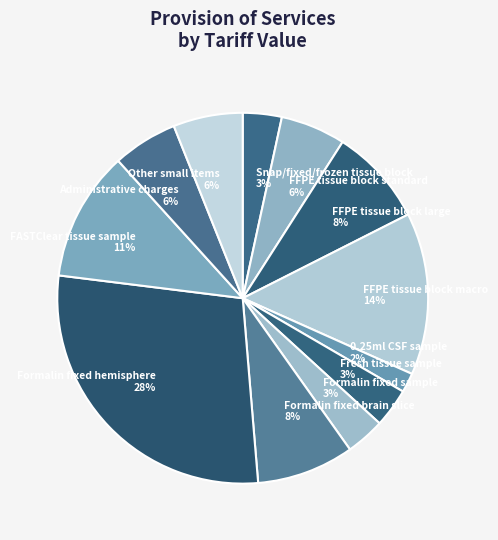

What is the ratio of the value at Other small items to the value at FFPE tissue block macro?

0.4